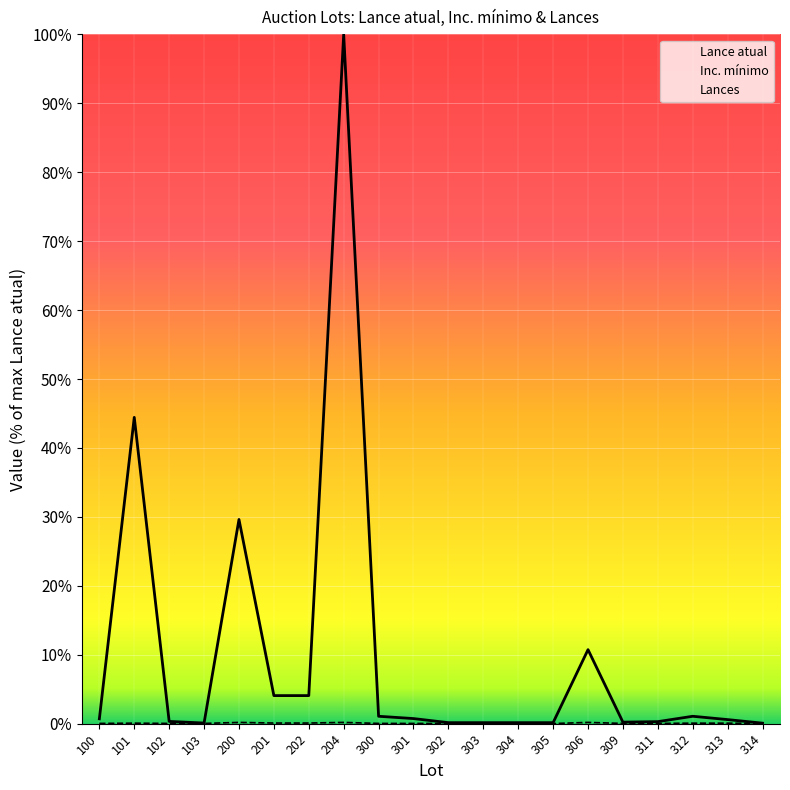

What are all the series names shown in the legend?

Lance atual, Inc. mínimo, Lances